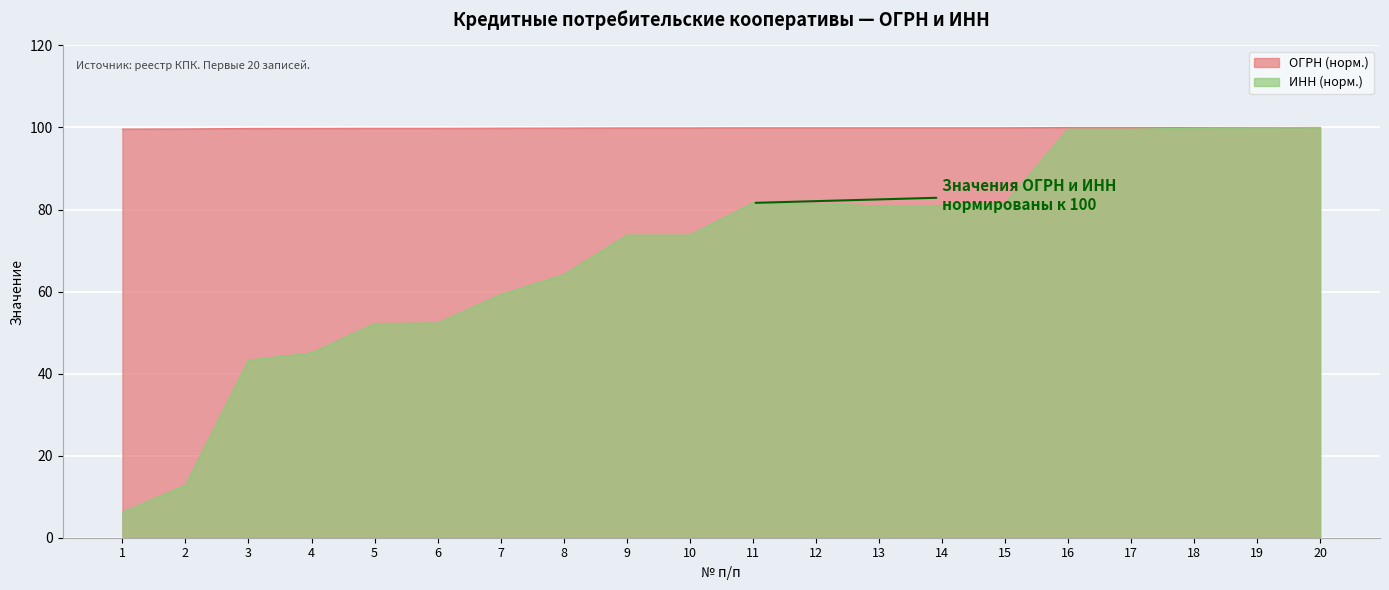

The value of ОГРН at 7 is 173.6. True or false?

False